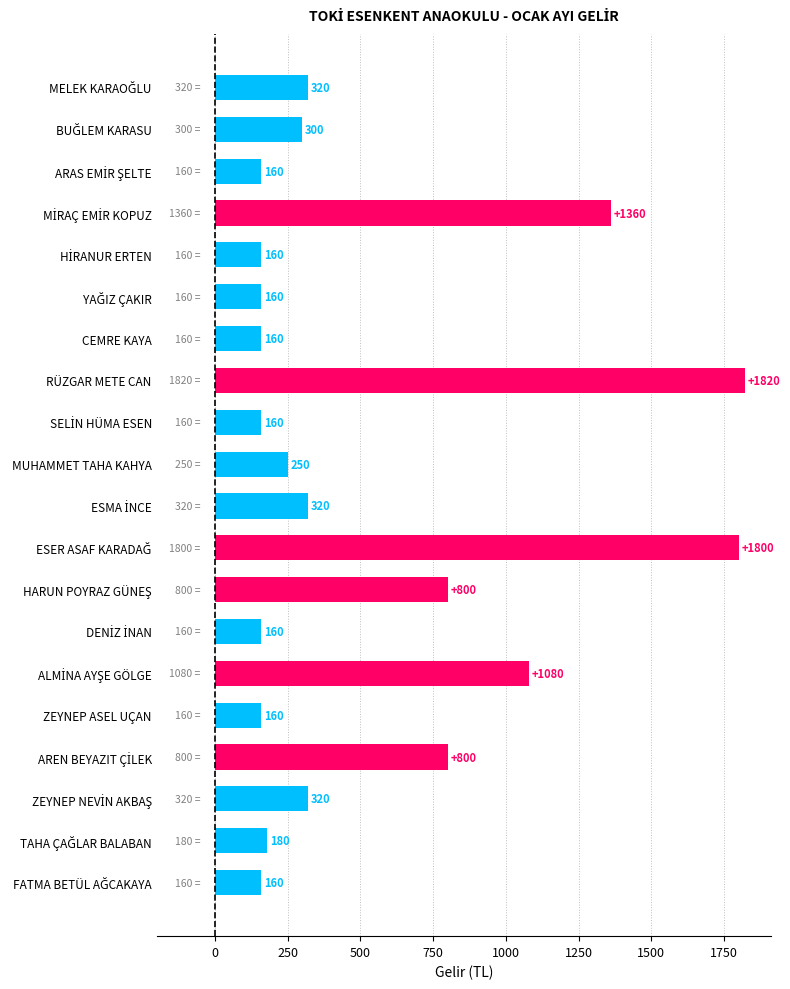

What is the value of the 3rd bar from the top?

160